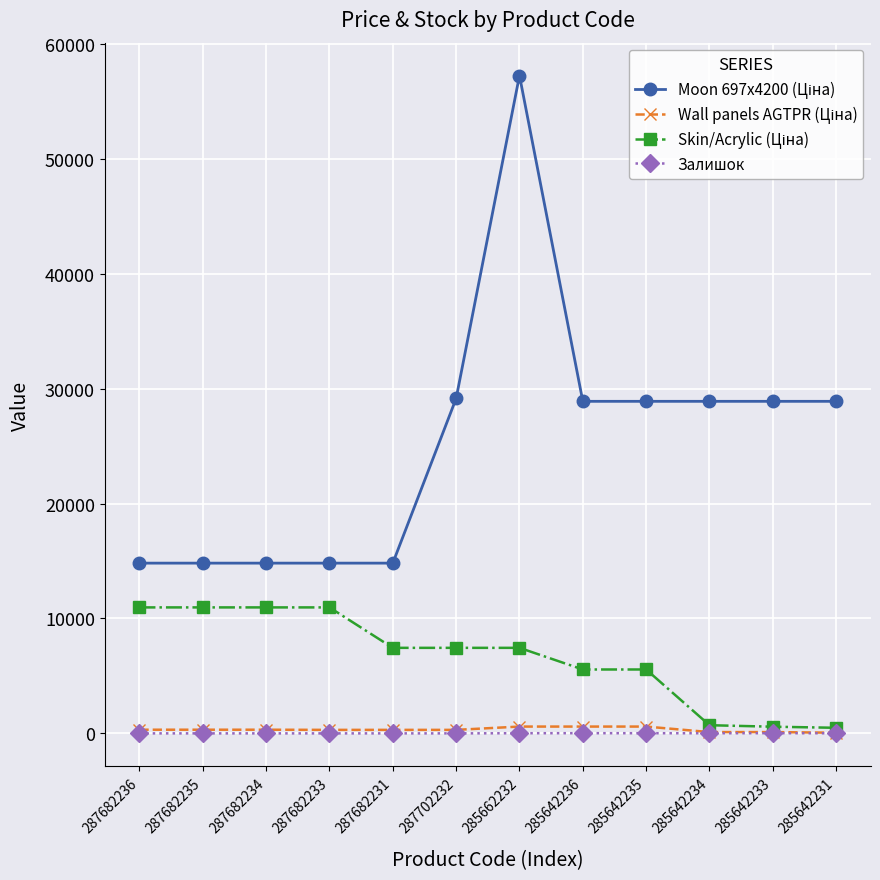

What is the difference between the highest and lowest values at 287682231?

14817.6